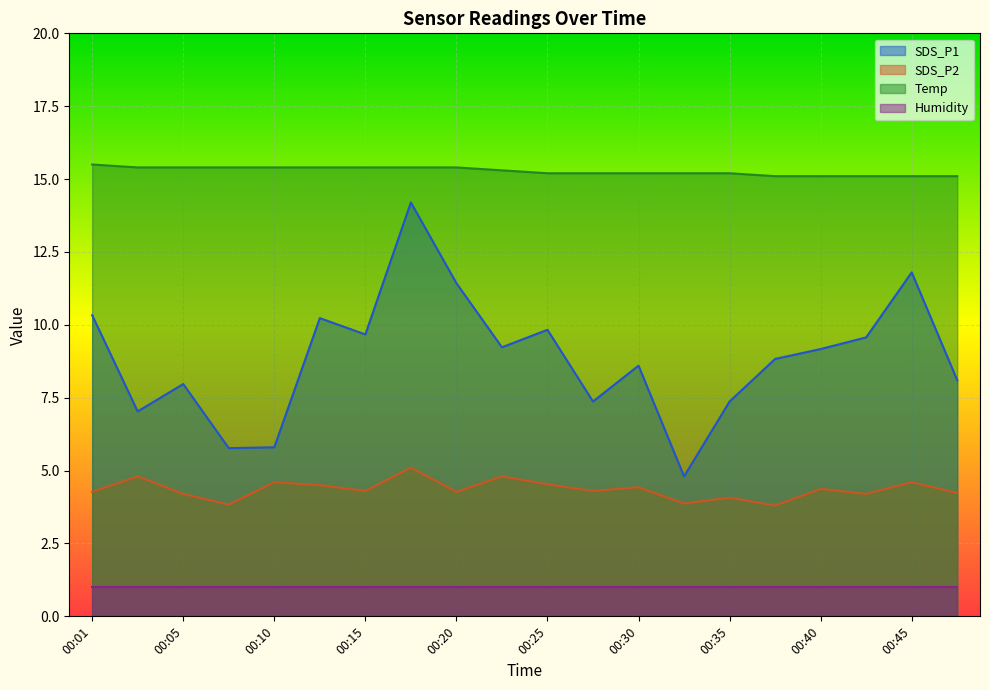

Which series has the largest total across all categories?

Temp